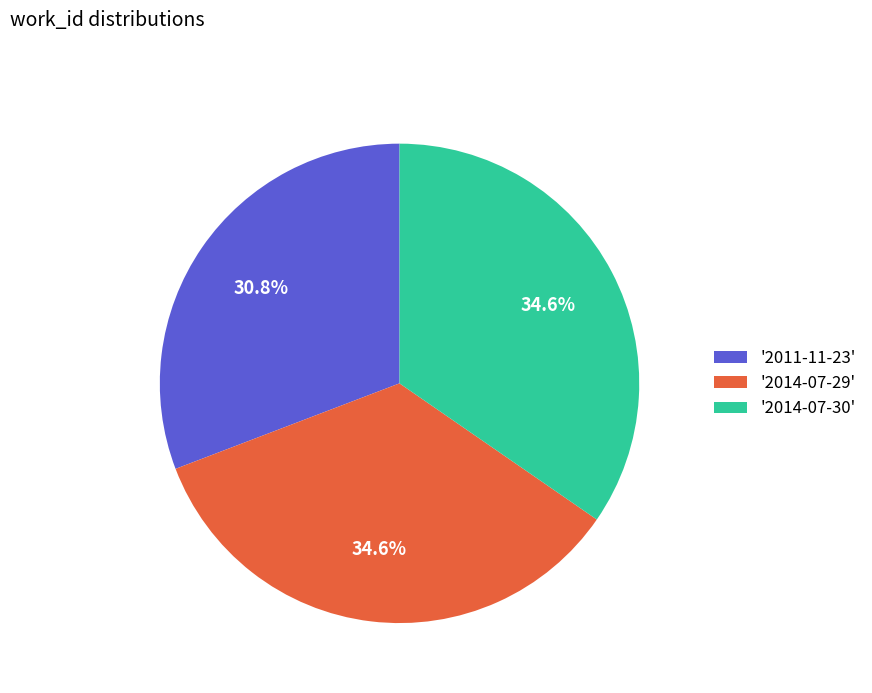

What is the ratio of the value at '2014-07-30' to the value at '2011-11-23'?

1.1